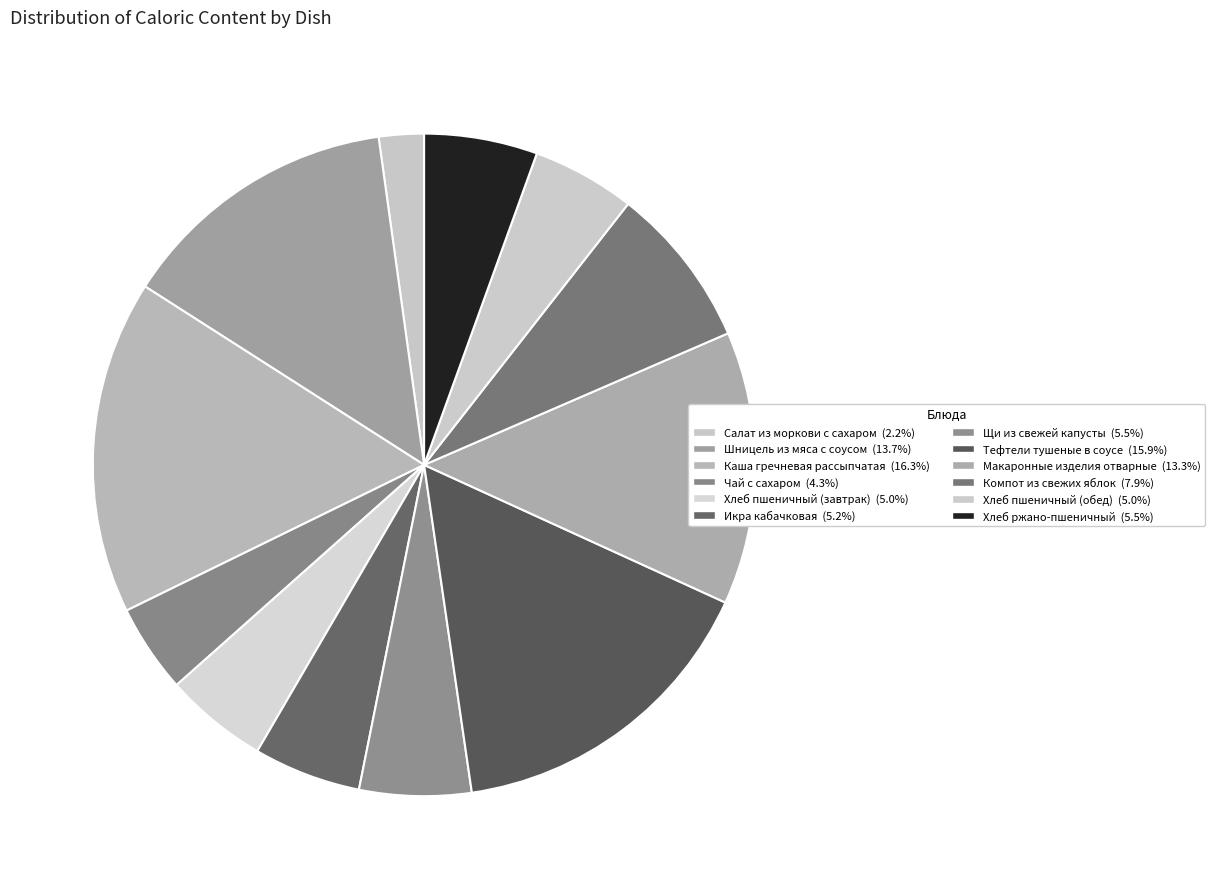

Is Икра кабачковая the majority of the pie?

No